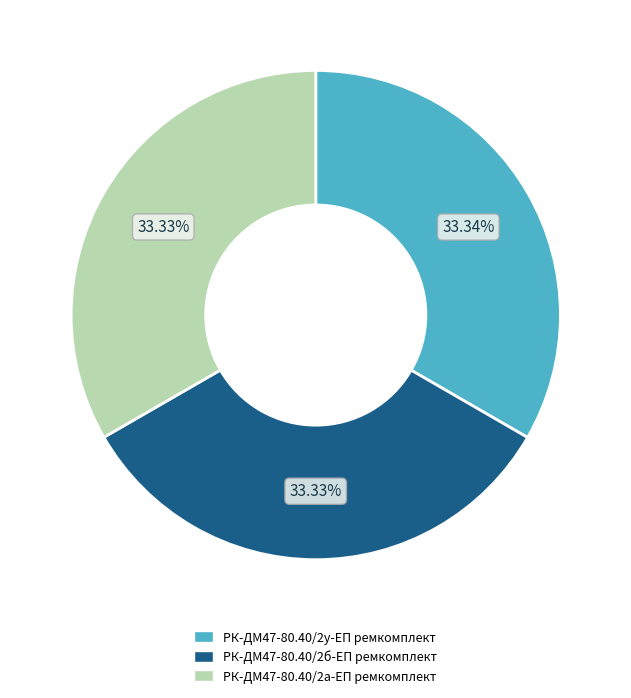

What portion of the pie excludes РК-ДМ47-80.40/2б-ЕП ремкомплект?

66.7%